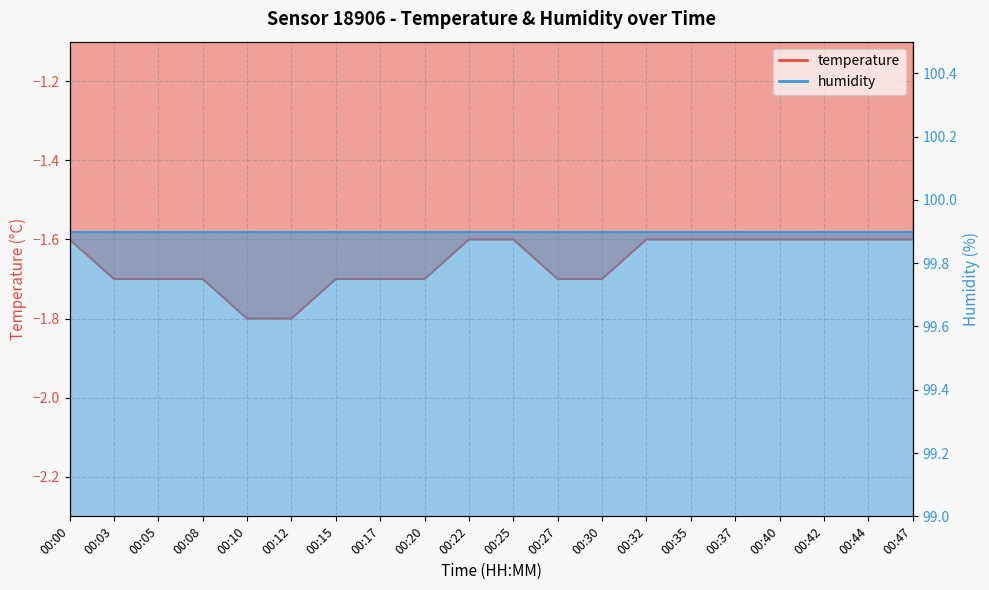

What is the minimum value shown in the chart?

-1.8